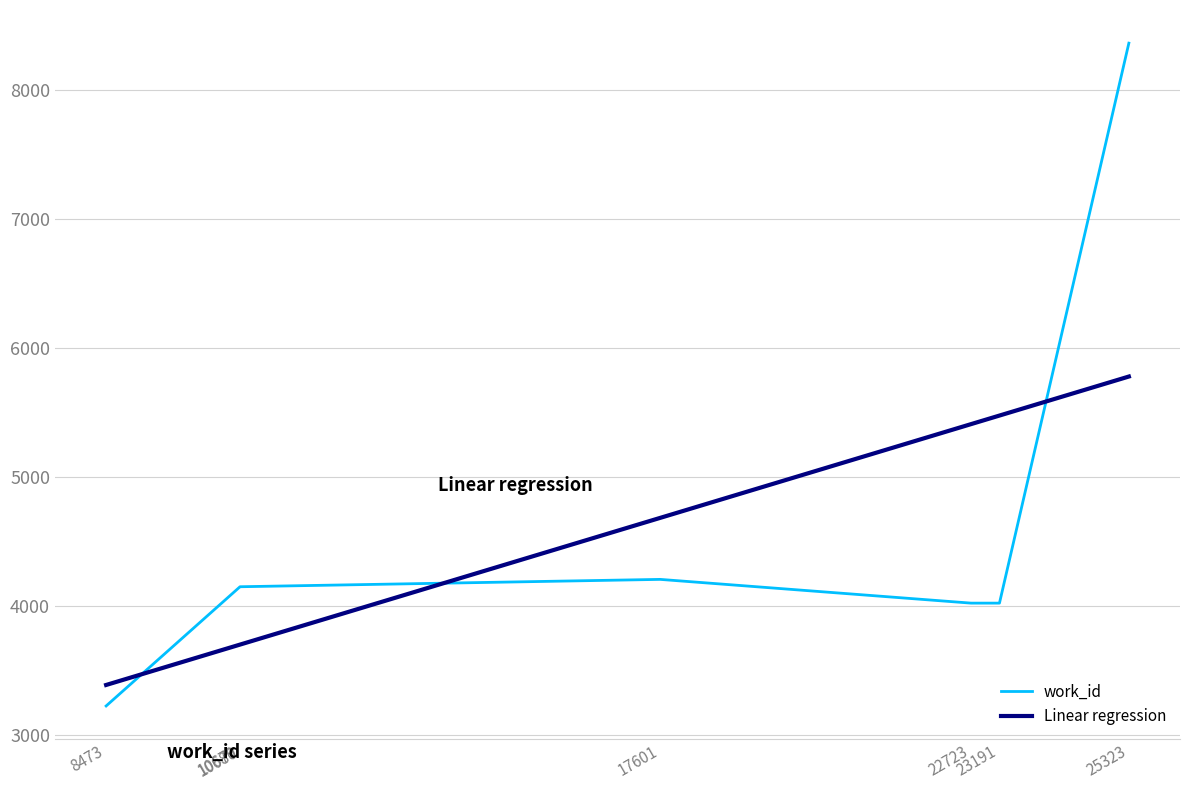

Which category has the lowest value across all series?

8473